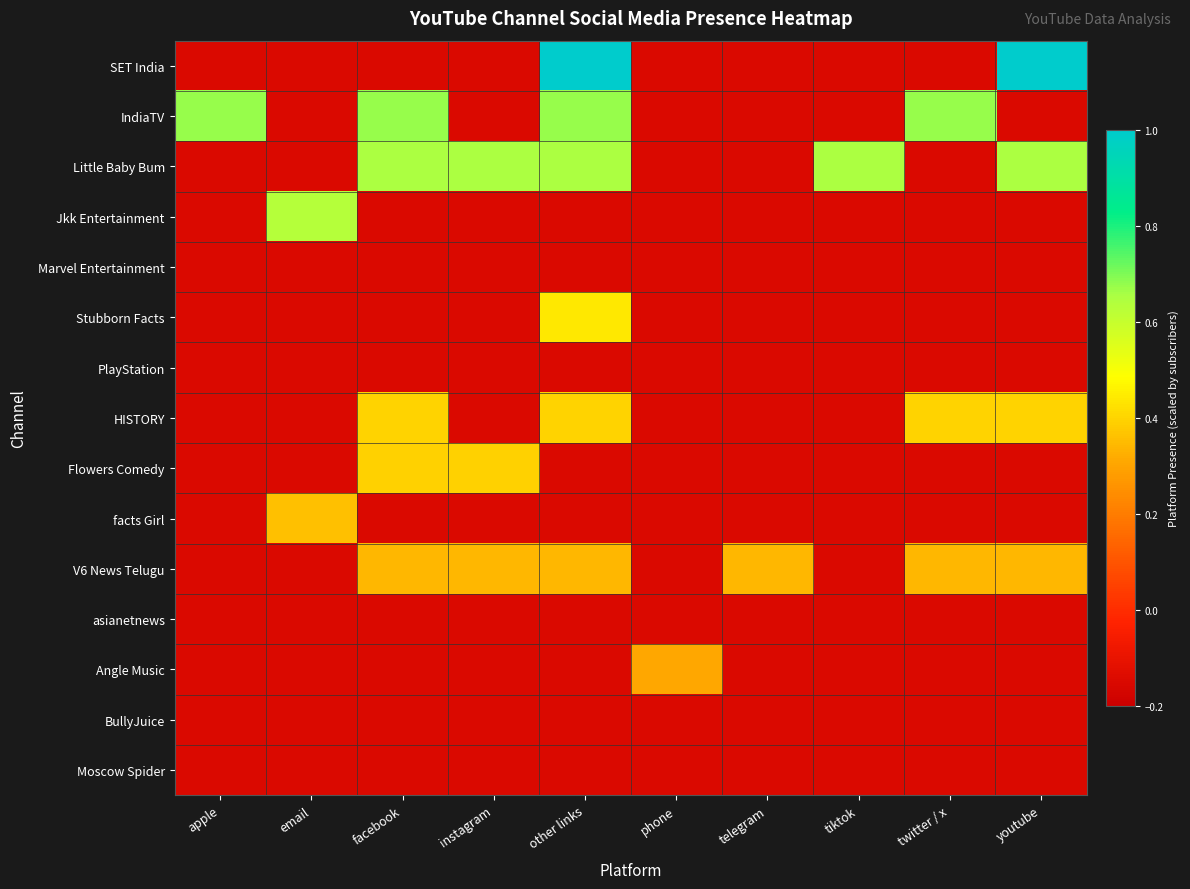

At which category does the chart reach its minimum across all series?

apple